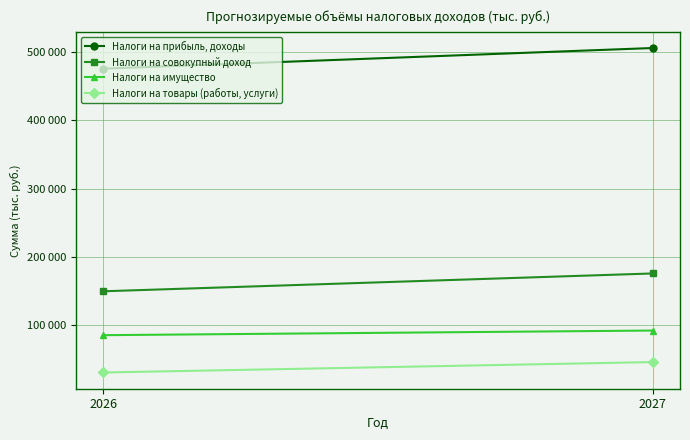

Reading left to right, extract all data points from this chart.

Налоги на прибыль, доходы: 475497	505681
Налоги на совокупный доход: 149665	175752
Налоги на имущество: 85434	92214
Налоги на товары (работы, услуги): 30806	46052